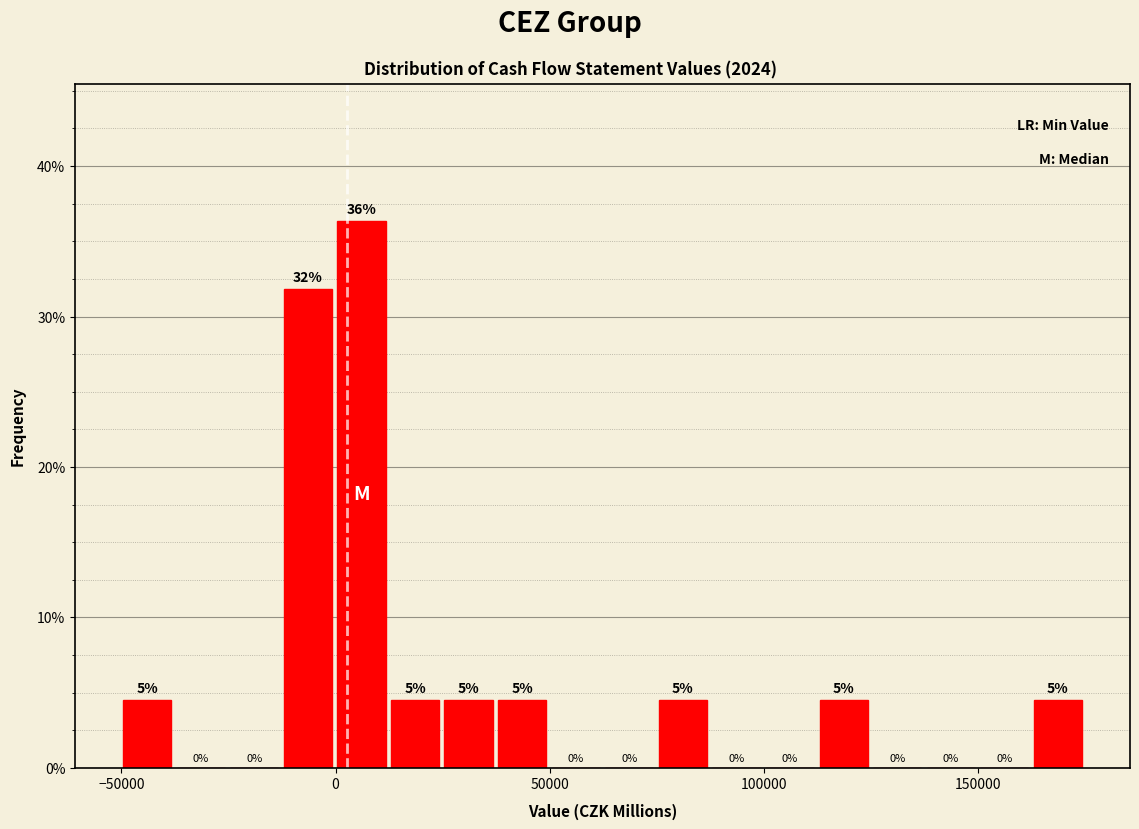

Around what value on the x-axis is the tallest bar? Give the approximate position of its centre, as read against the axis.

5000